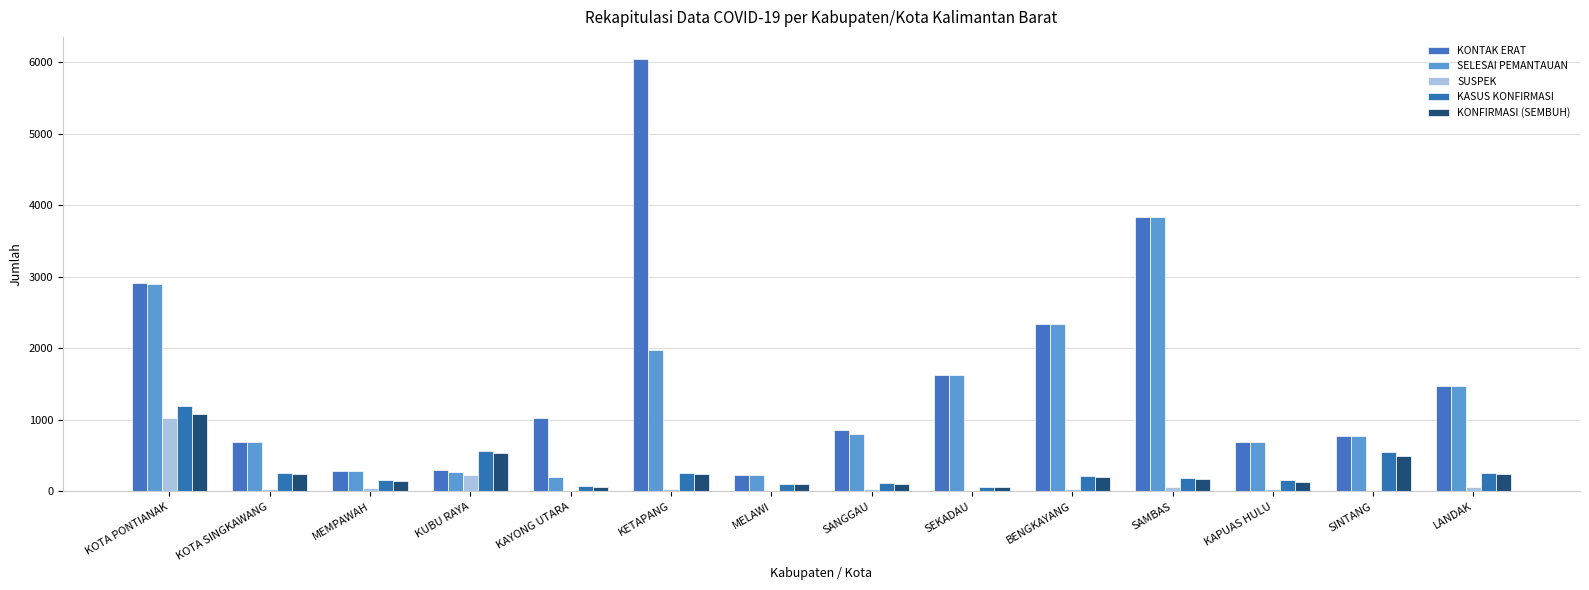

Which series has the largest total across all categories?

KONTAK ERAT